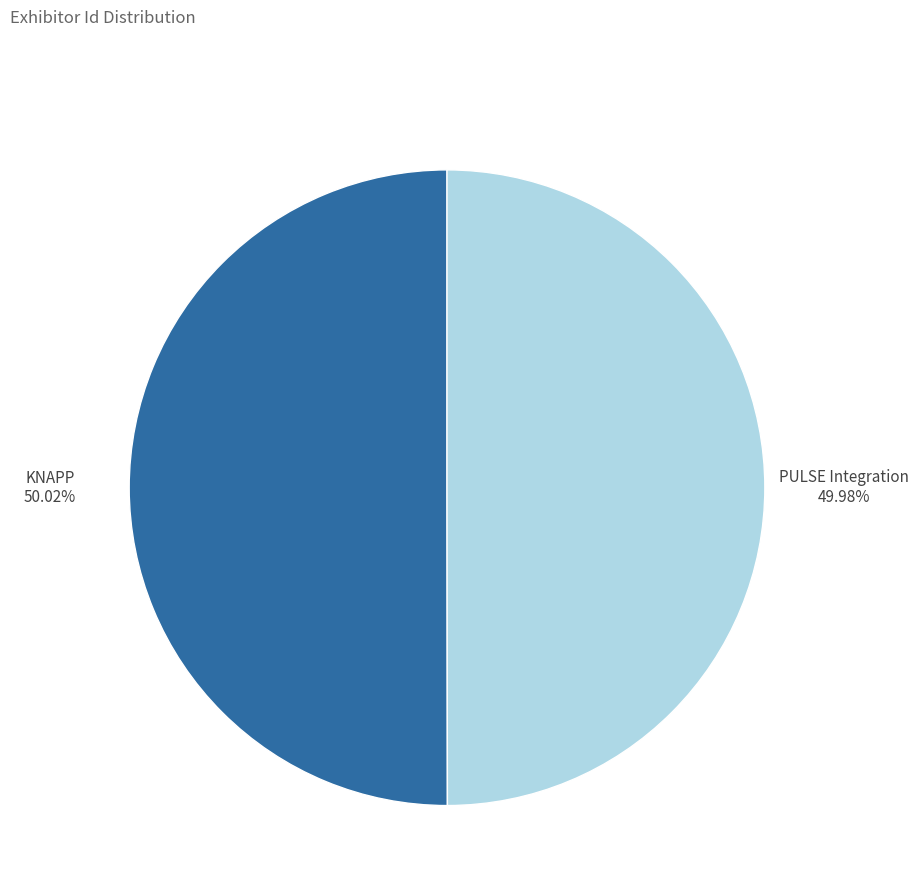

Combined, do KNAPP and PULSE Integration account for over 50%?

Yes